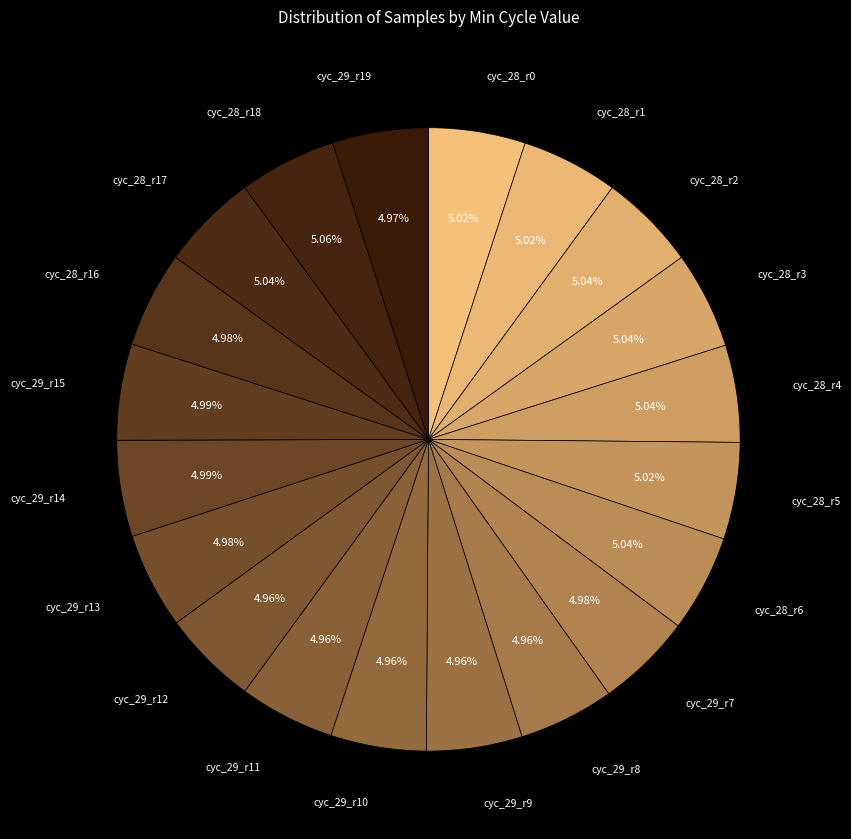

How many slices are in this pie chart?

20